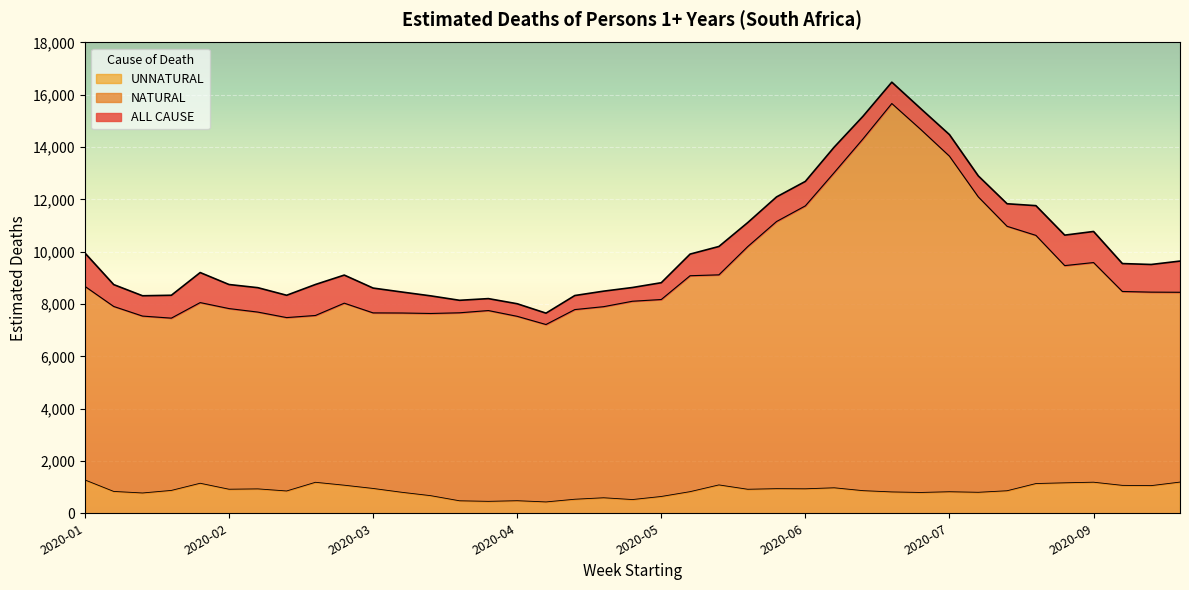

Between 2020-03-11 and 2020-07-15, which series saw the biggest shift?

NATURAL